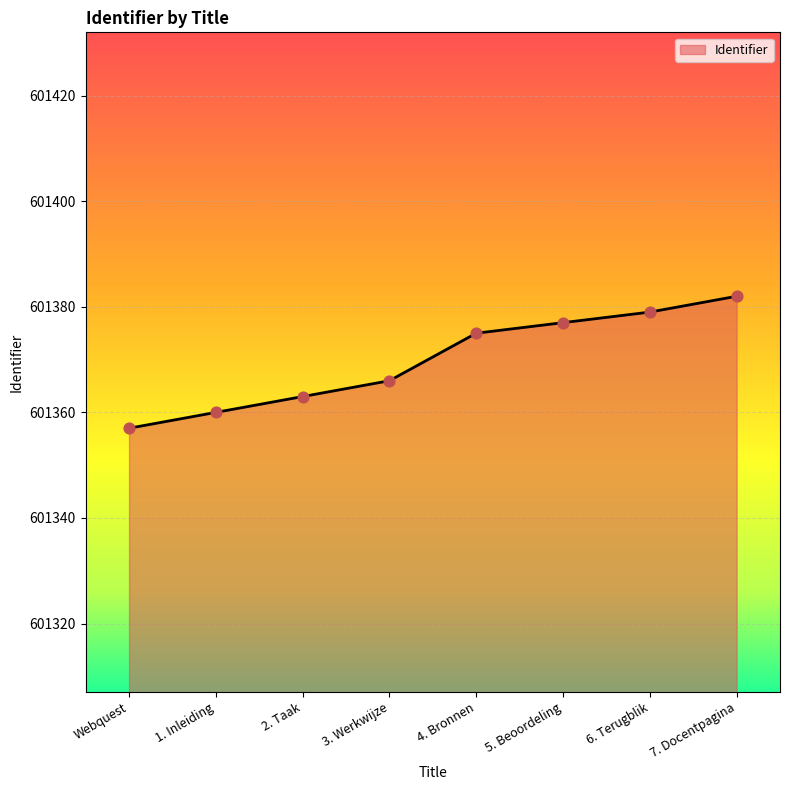

Which has a higher value, 3. Werkwijze or 2. Taak?

3. Werkwijze